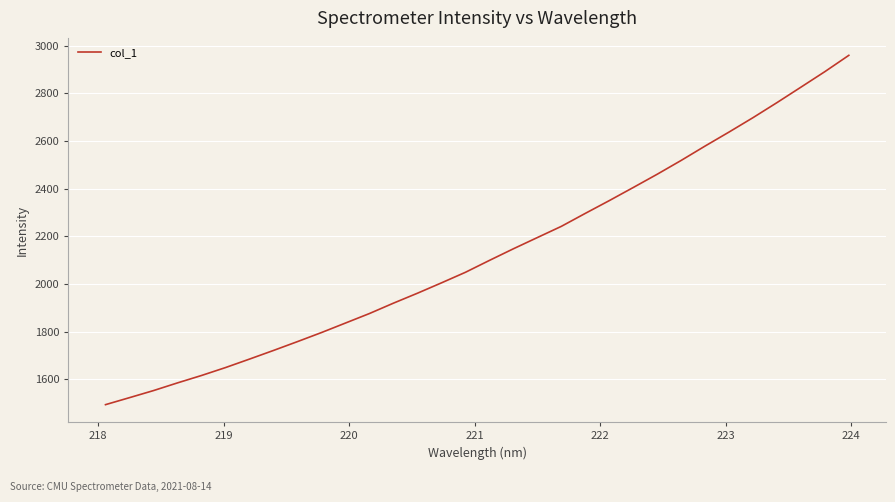

Reading left to right, what are all the values shown in this chart?

1493.8	1523.2	1552.9	1585.1	1616.2	1649.4	1685.0	1721.3	1758.4	1796.4	1836.3	1876.2	1919.7	1961.4	2004.8	2049.2	2099.0	2147.8	2195.0	2241.9	2296.4	2349.9	2404.9	2460.6	2518.6	2579.0	2637.8	2698.1	2761.2	2826.0	2891.2	2959.6